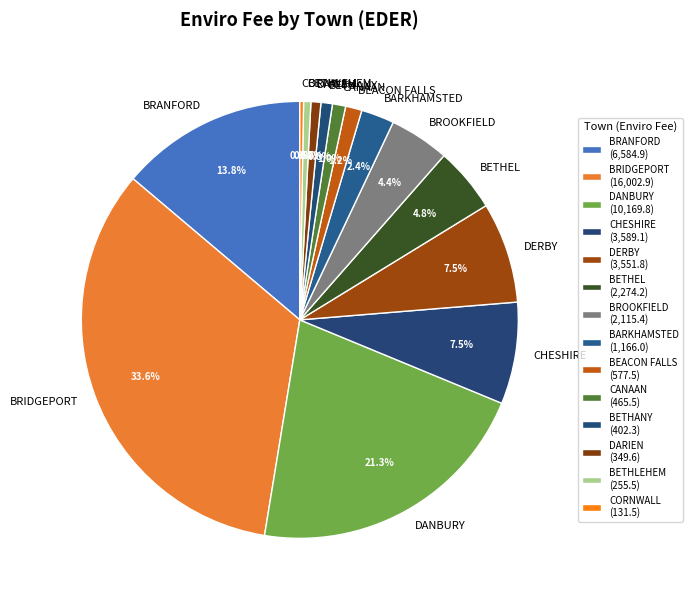

Does any single category account for the majority?

No